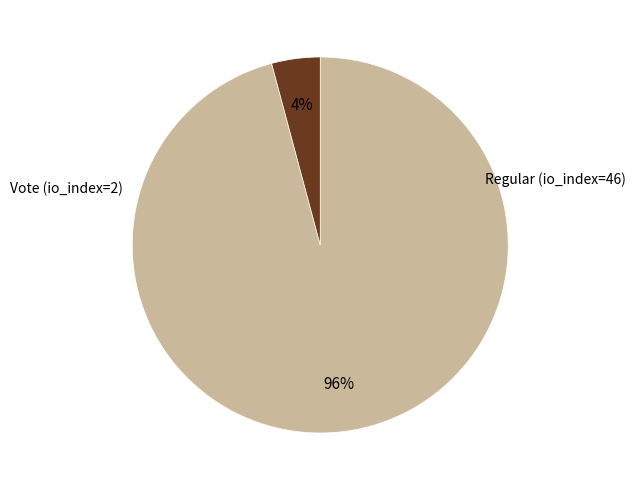

Is there any slice that represents more than half of the pie?

Yes